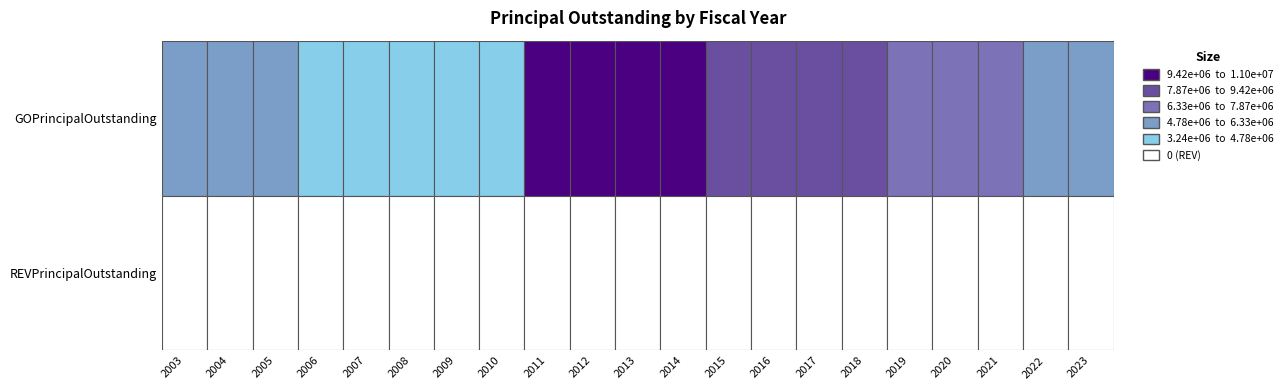

List the series in order of their peak value, highest first.

GOPrincipalOutstanding, REVPrincipalOutstanding